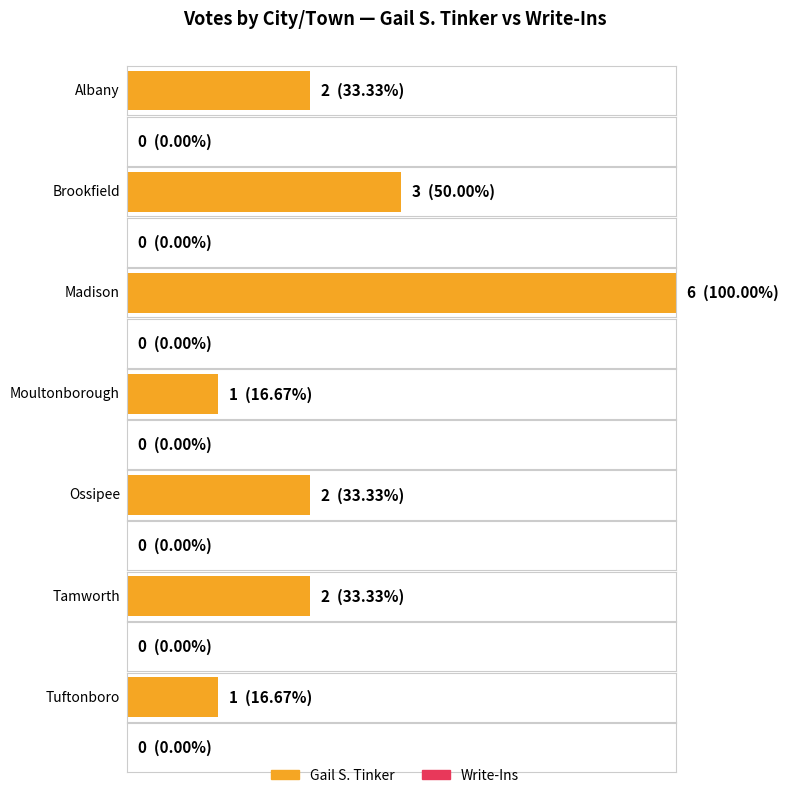

What is the label of the 1st bar from the right?

Tuftonboro